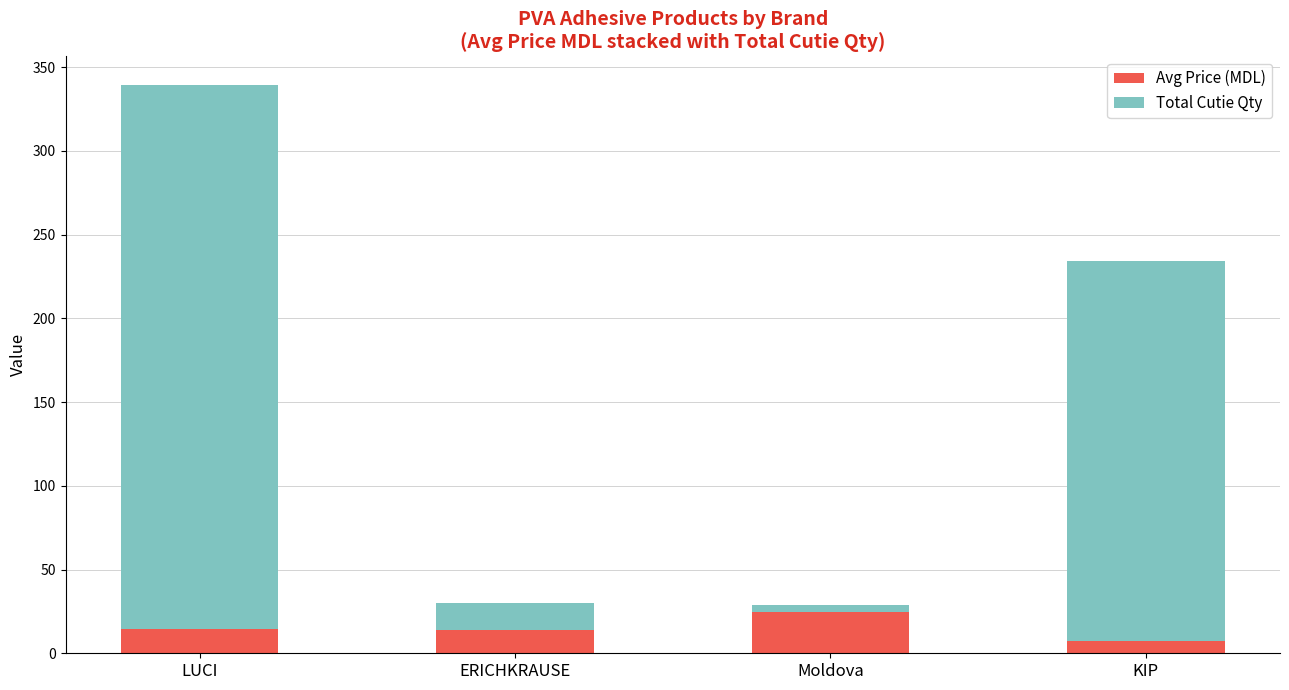

What is the difference between the maximum and minimum values in the Avg Price (MDL) series?

17.6